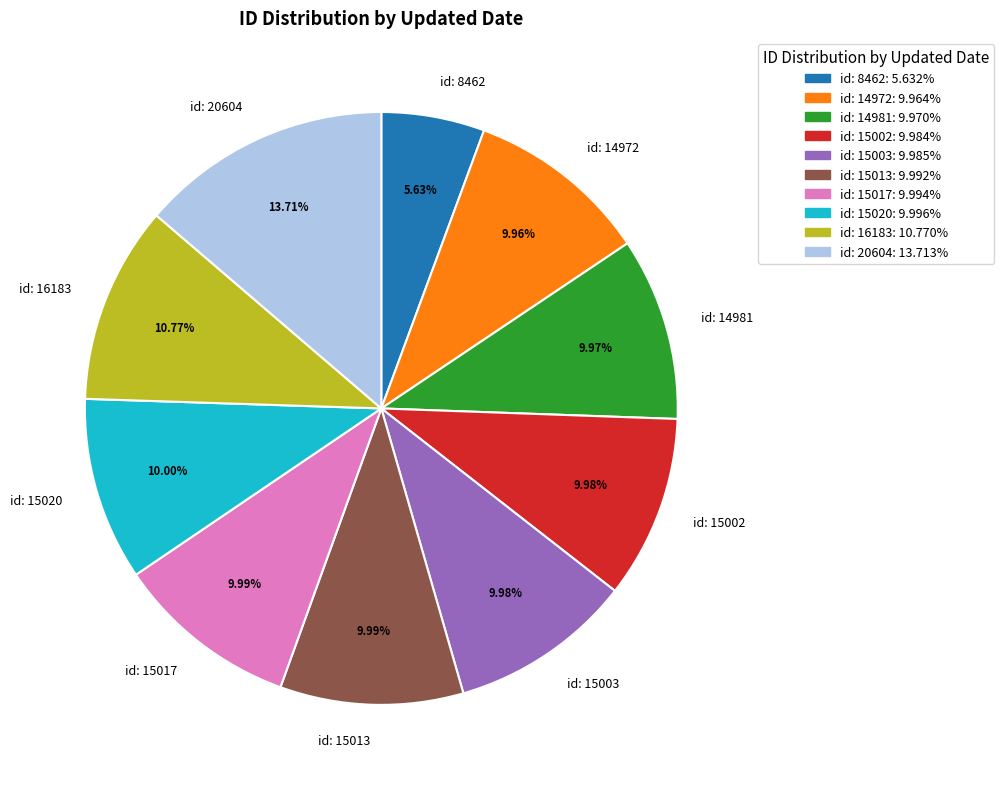

What is the ratio of the value at id: 20604 to the value at id: 15013?

1.4